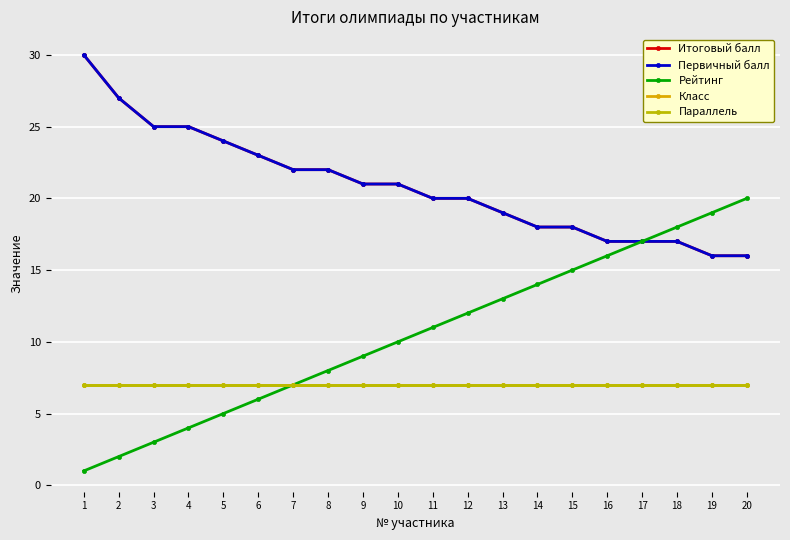

How many lines are shown in the chart?

5